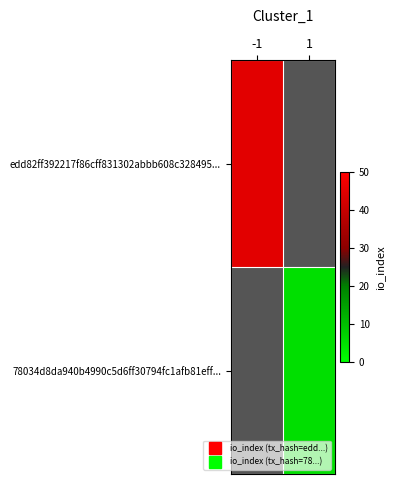

Which series has the widest spread of values?

edd82ff392217f86cff831302abbb608c328495...